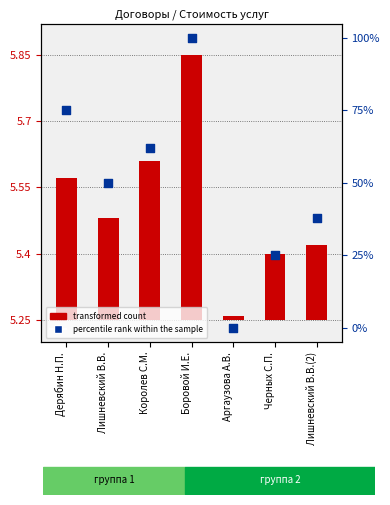

Which series has the largest total across all categories?

percentile rank within the sample